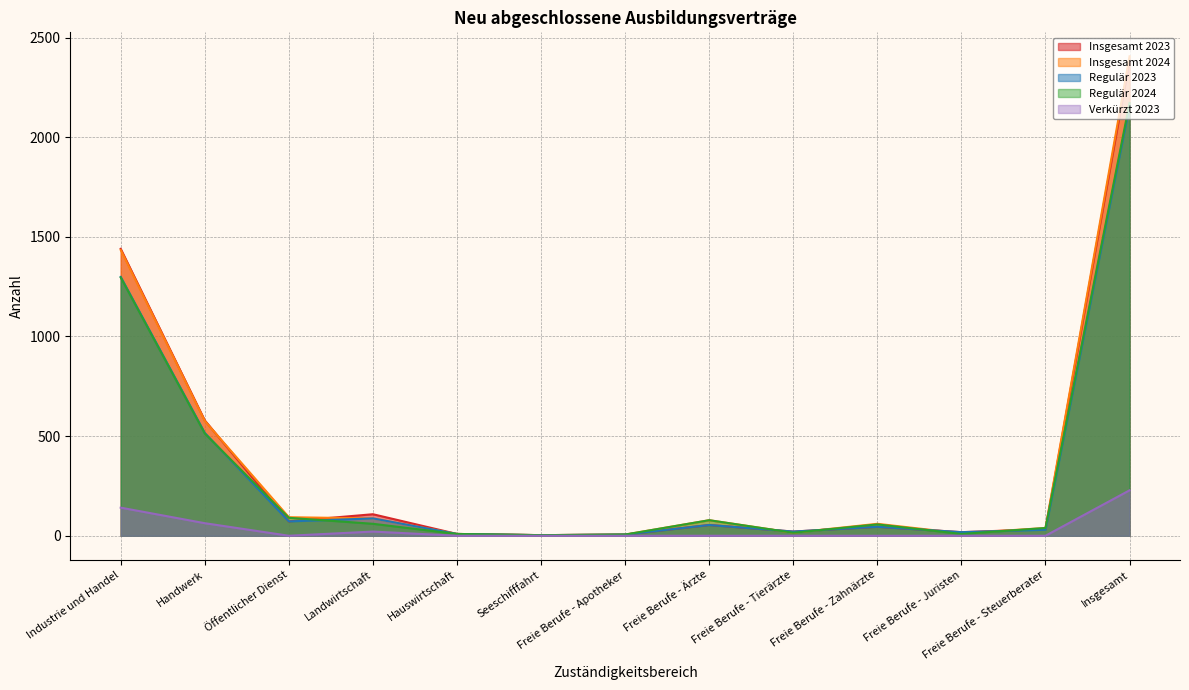

How many interior local valleys does the Insgesamt 2024 series have?

3